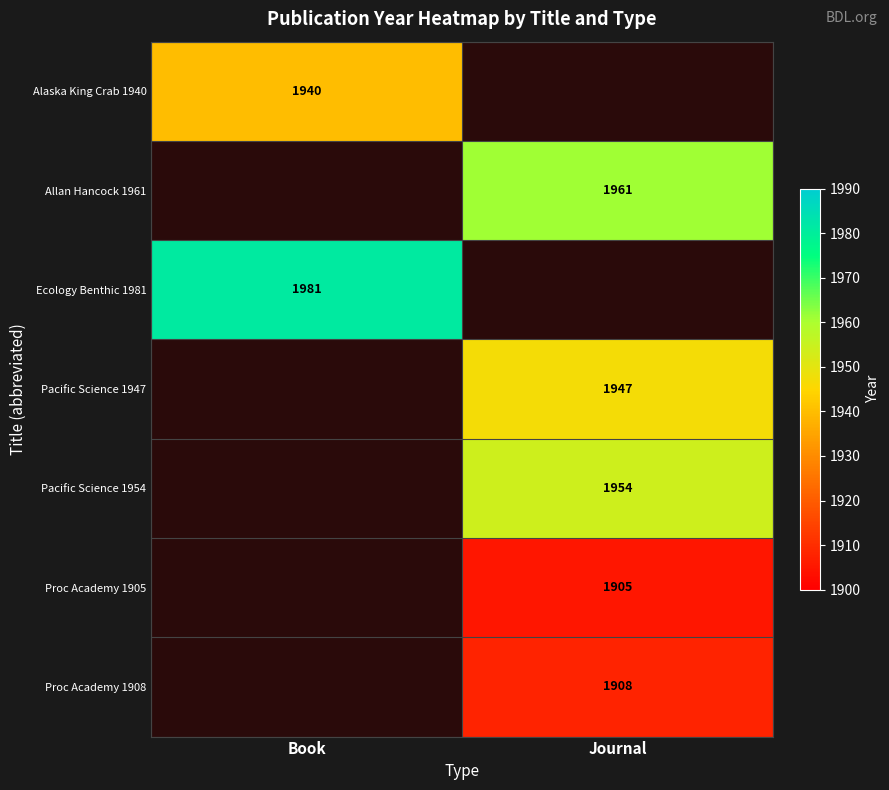

The value of Proc Academy 1905 at Journal is 1905. True or false?

True